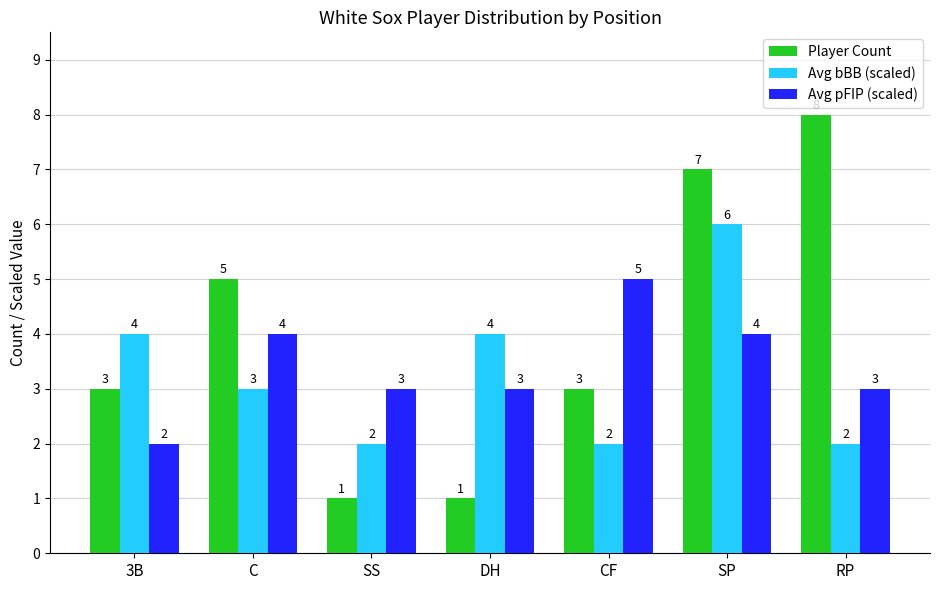

What are all the series names shown in the legend?

Player Count, Avg bBB (scaled), Avg pFIP (scaled)